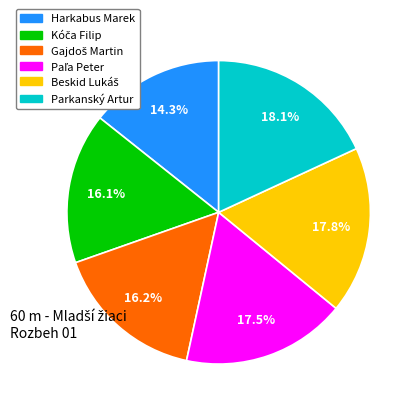

Is Parkanský Artur the majority of the pie?

No